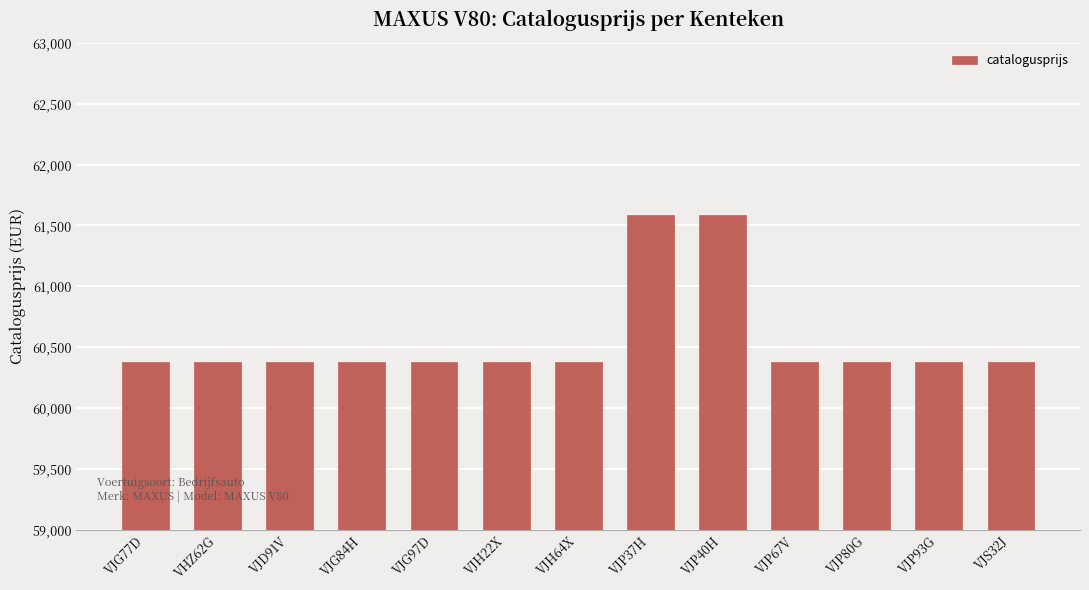

What is the label of the 9th bar from the right?

VJG97D